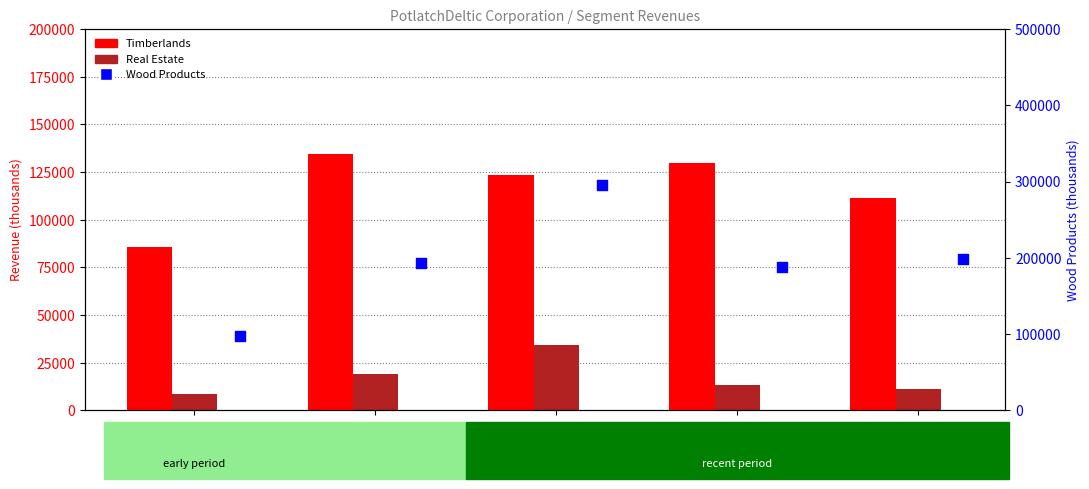

Which series reaches the maximum Y coordinate?

Wood Products